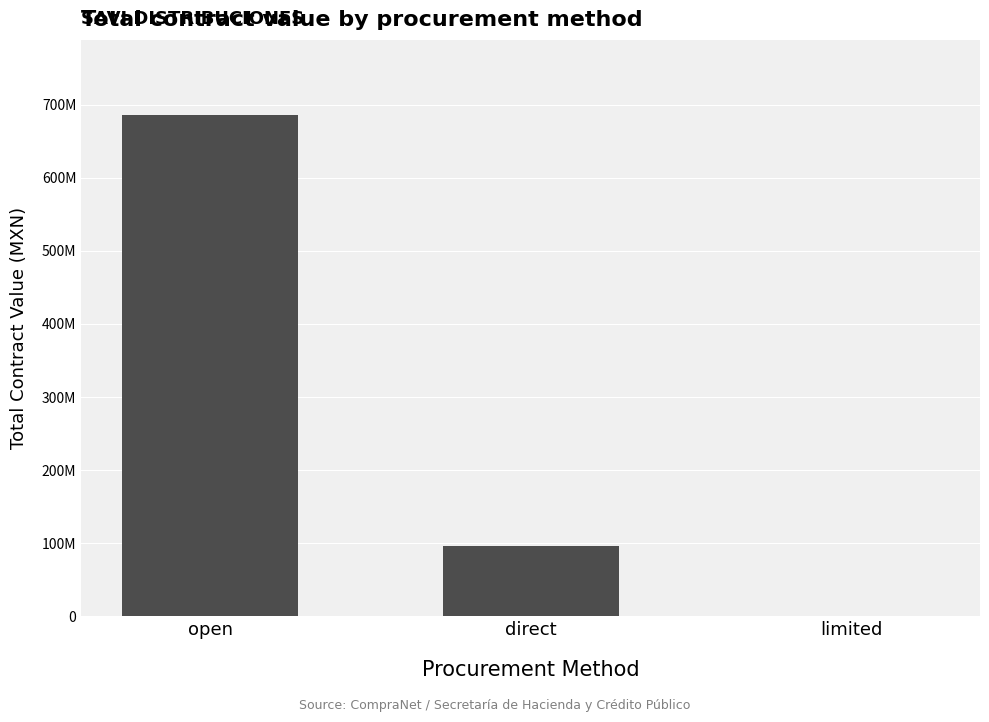

Are the bars horizontal?

No